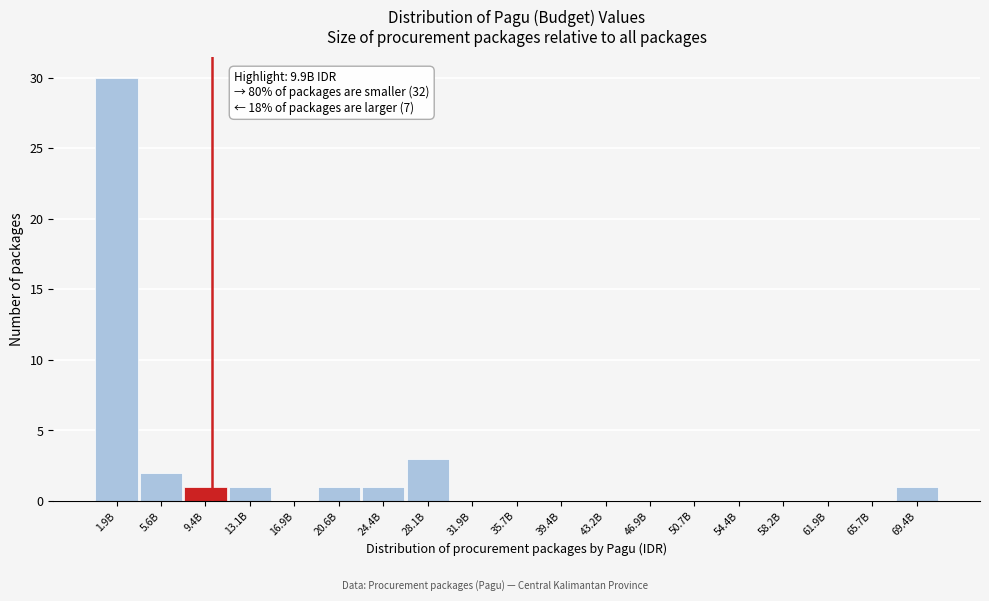

Reading left to right, extract all data points from this chart.

1.9B=30	5.6B=2	9.4B=1	13.1B=1	16.9B=0	20.6B=1	24.4B=1	28.1B=3	31.9B=0	35.7B=0	39.4B=0	43.2B=0	46.9B=0	50.7B=0	54.4B=0	58.2B=0	61.9B=0	65.7B=0	69.4B=1